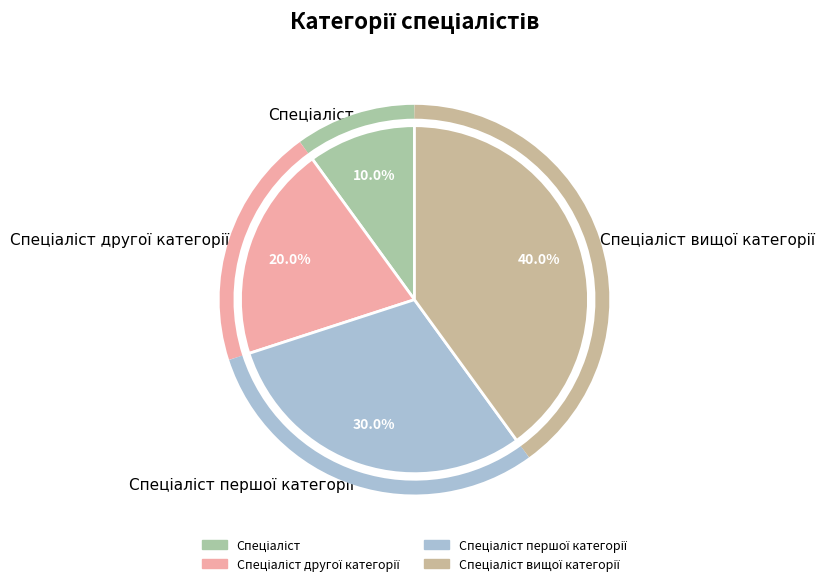

Is there a majority slice in this chart?

No